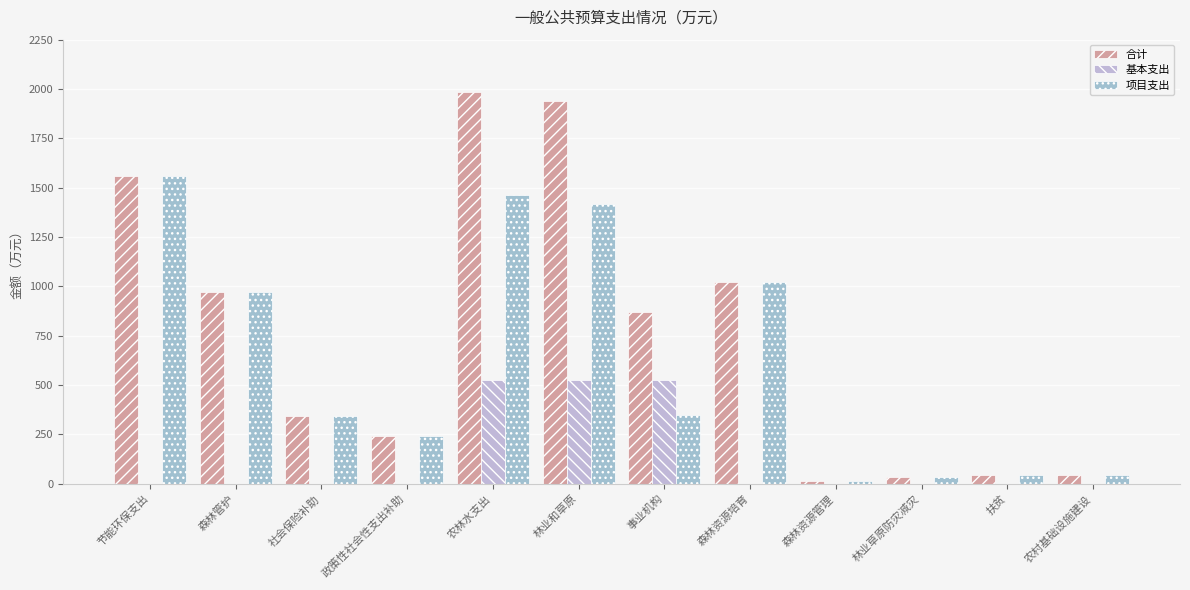

What are all the series names shown in the legend?

合计, 基本支出, 项目支出